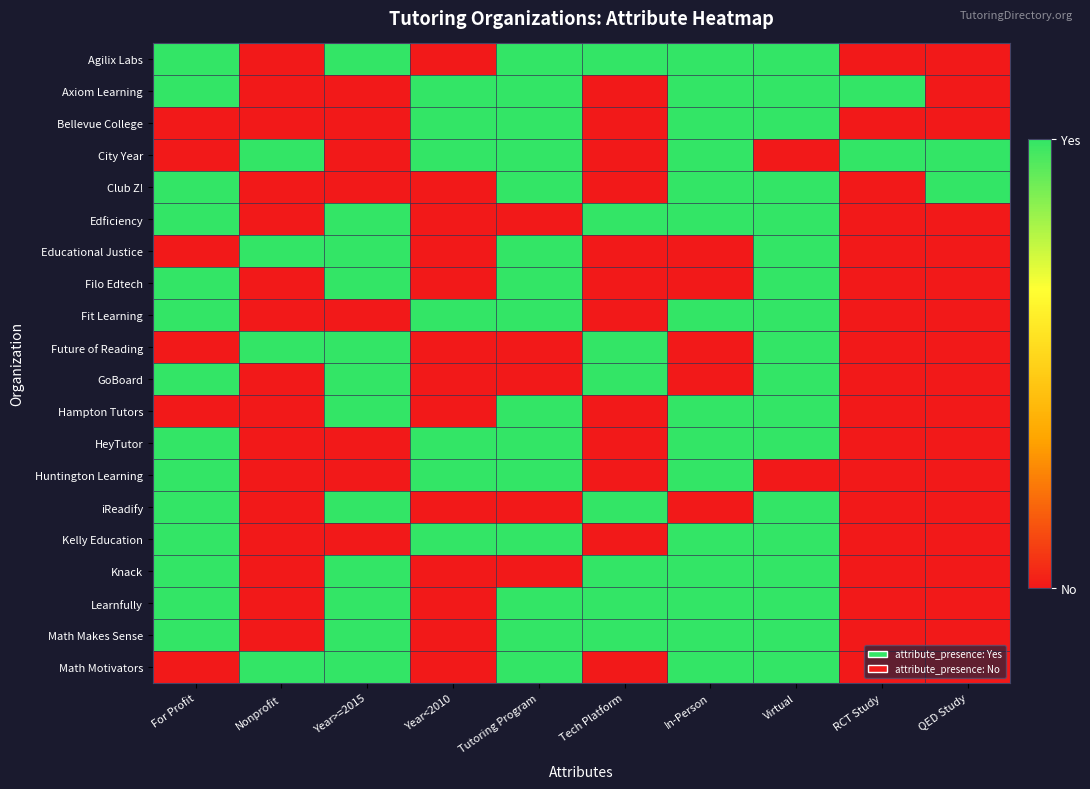

What is the total value across all series at Tutoring Program?

15